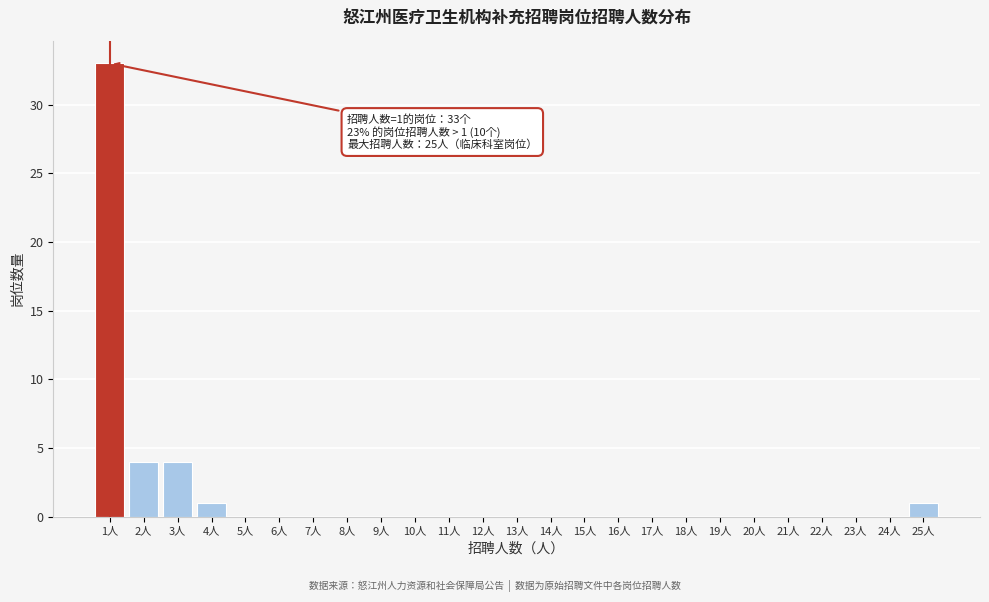

Reading left to right, what are all the values shown in this chart?

1人=33	2人=4	3人=4	4人=1	5人=0	6人=0	7人=0	8人=0	9人=0	10人=0	11人=0	12人=0	13人=0	14人=0	15人=0	16人=0	17人=0	18人=0	19人=0	20人=0	21人=0	22人=0	23人=0	24人=0	25人=1